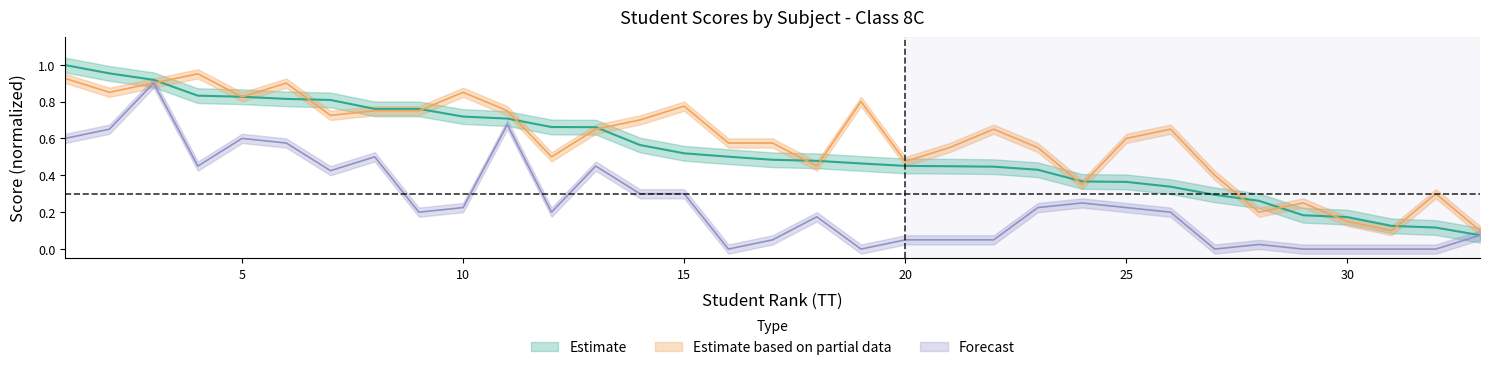

Is it true that Toán equals 0.2 at 10?

True